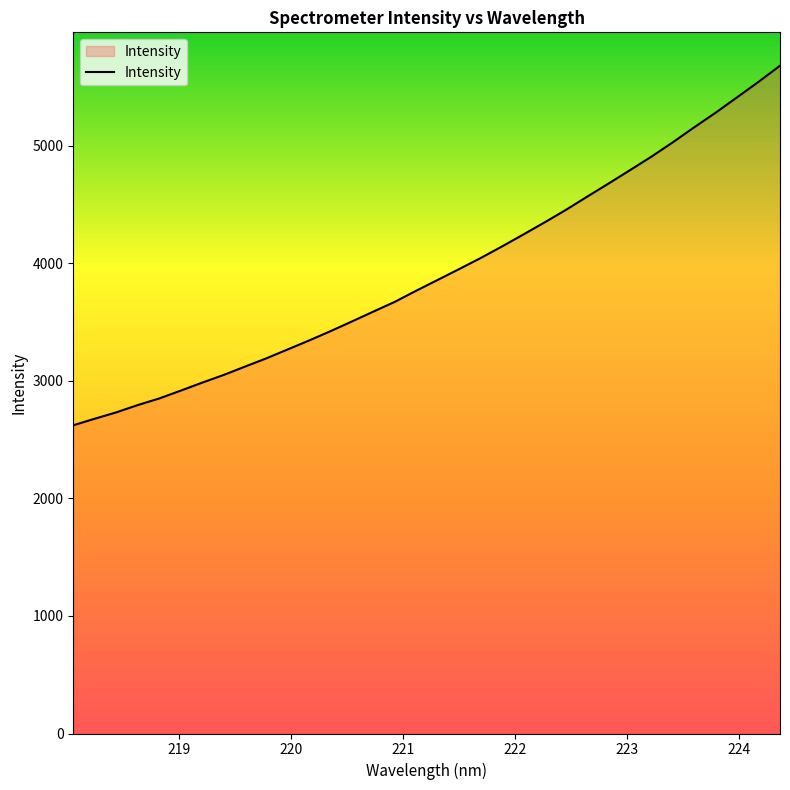

What is the difference between the maximum and minimum values?

3058.0